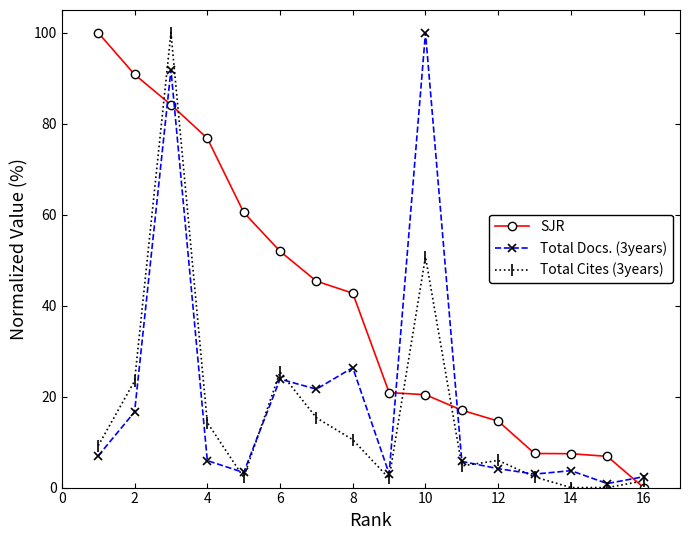

True or false: Total Cites (3years) has more than 2 interior local peaks.

True